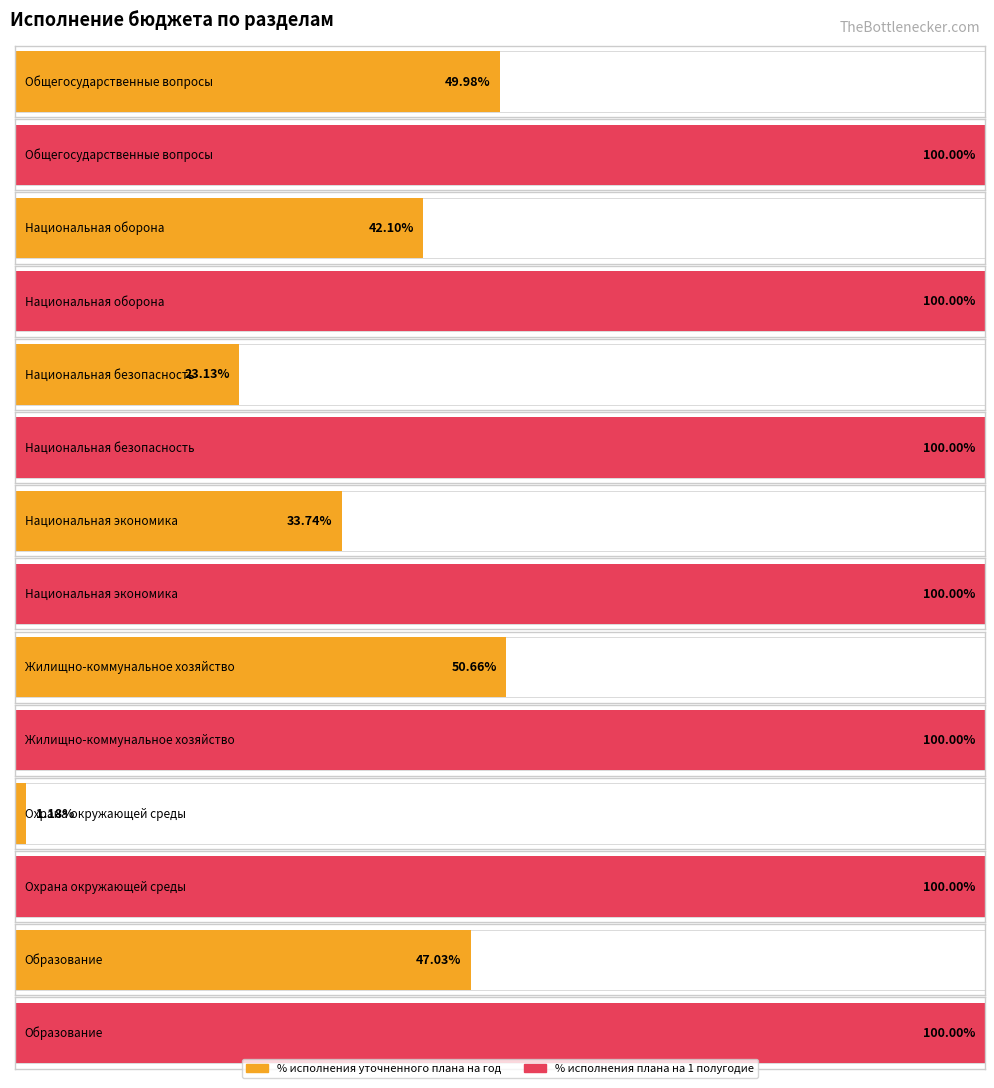

What position from the right is Национальная безопасность?

5